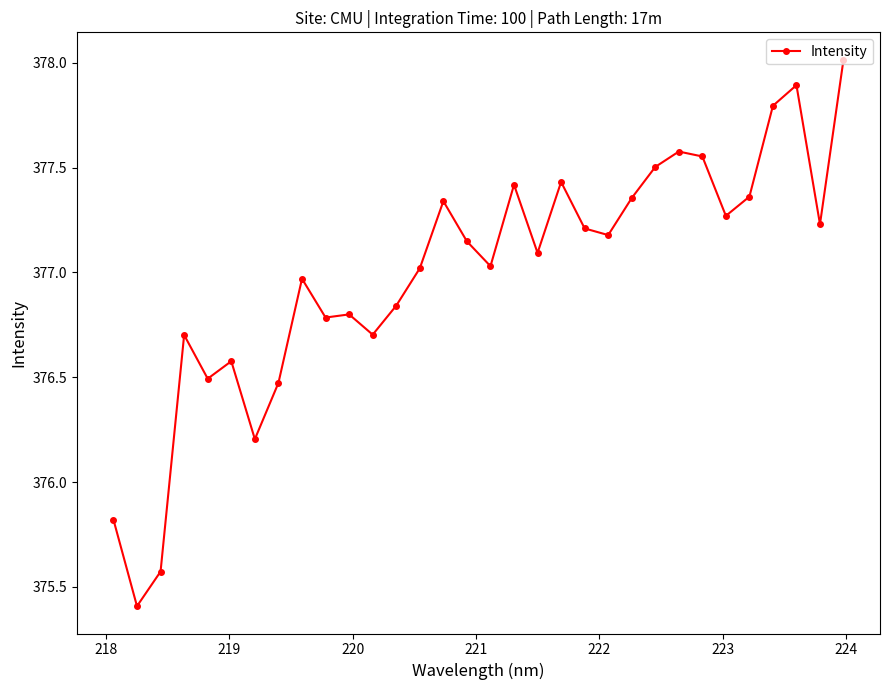

How many values exceed 377?

19